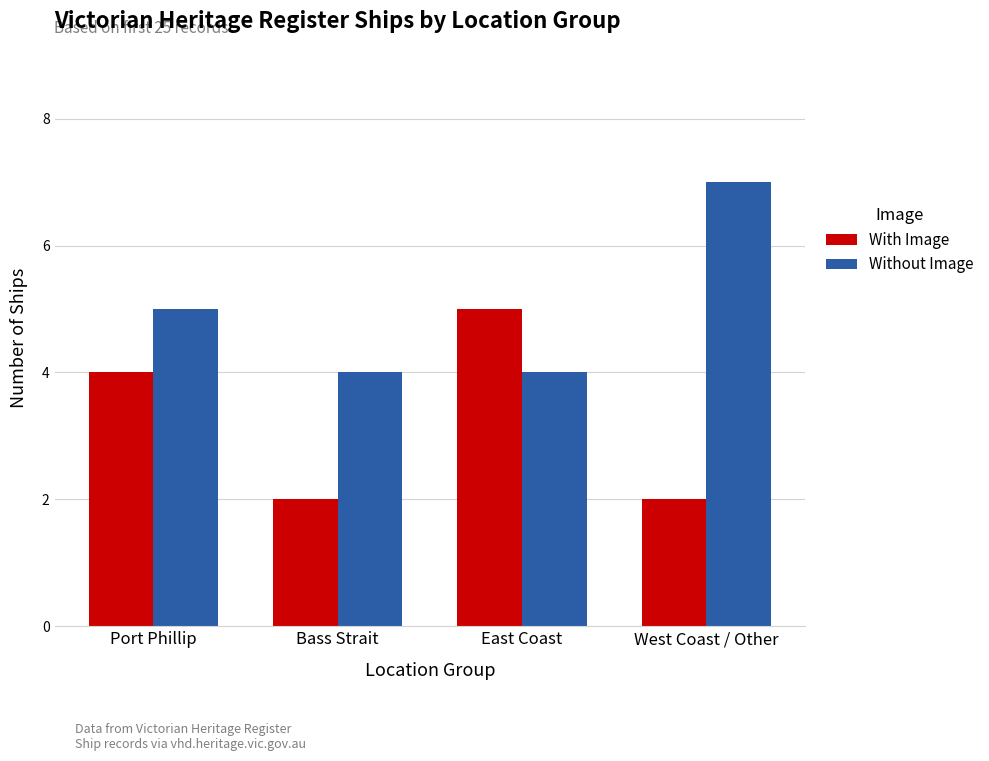

Are the bars horizontal?

No